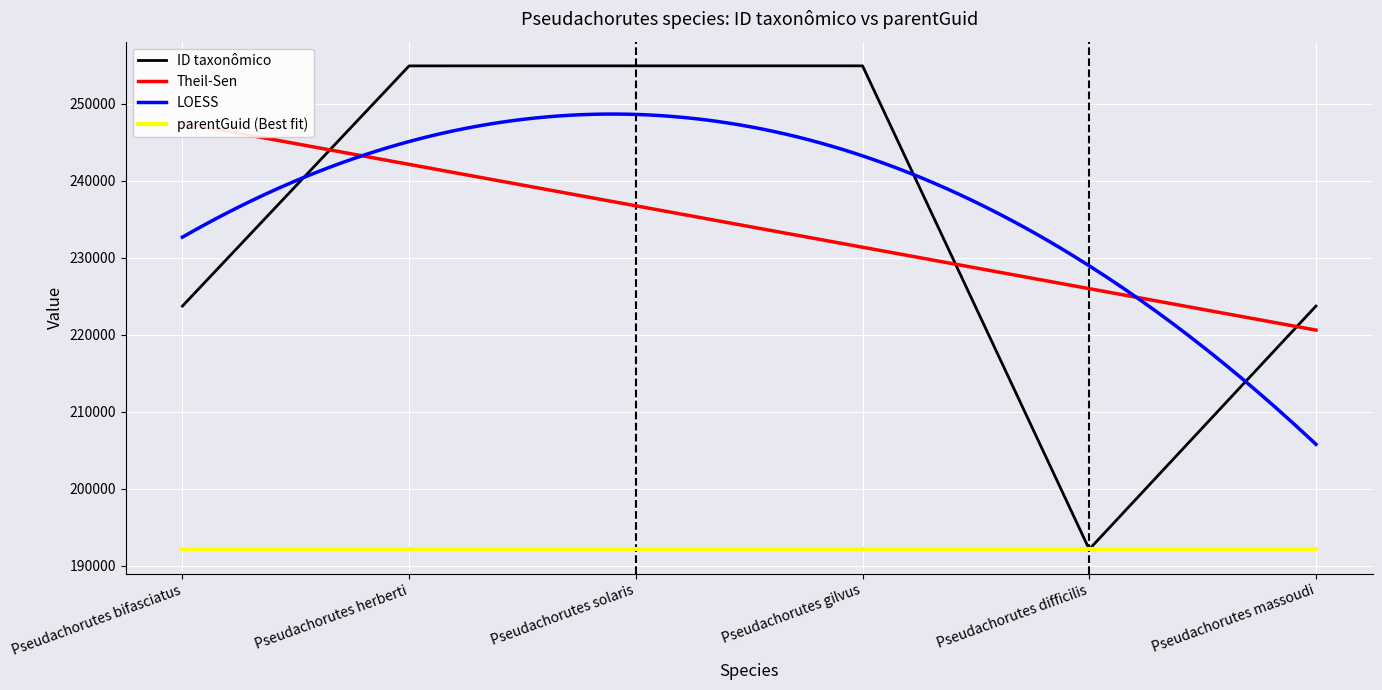

At which category does the data reach its first local peak?

Pseudachorutes gilvus